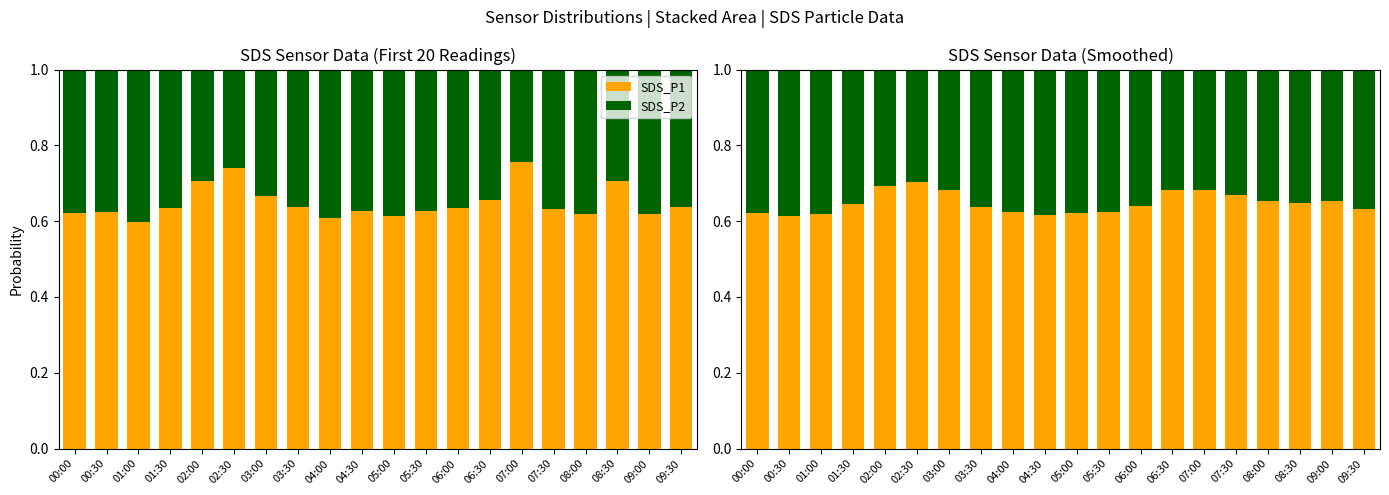

What is the difference between the highest and lowest values at 00:00?

0.2